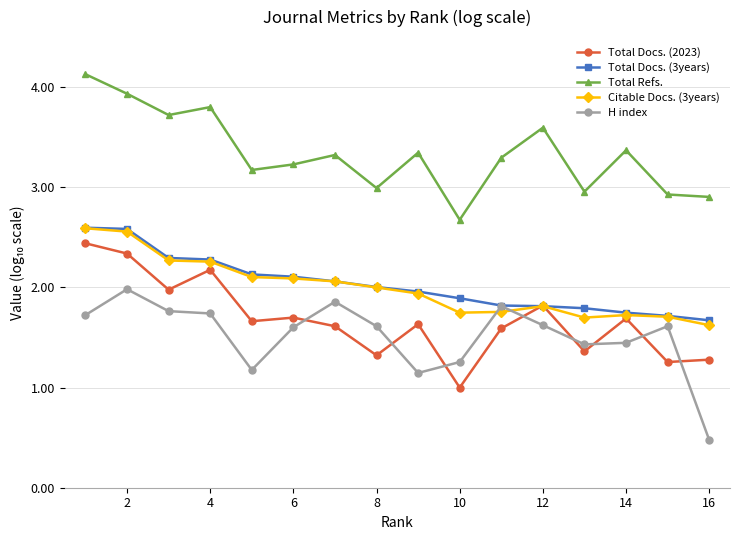

What is the lowest value of the Total Docs. (2023) series?

1.0